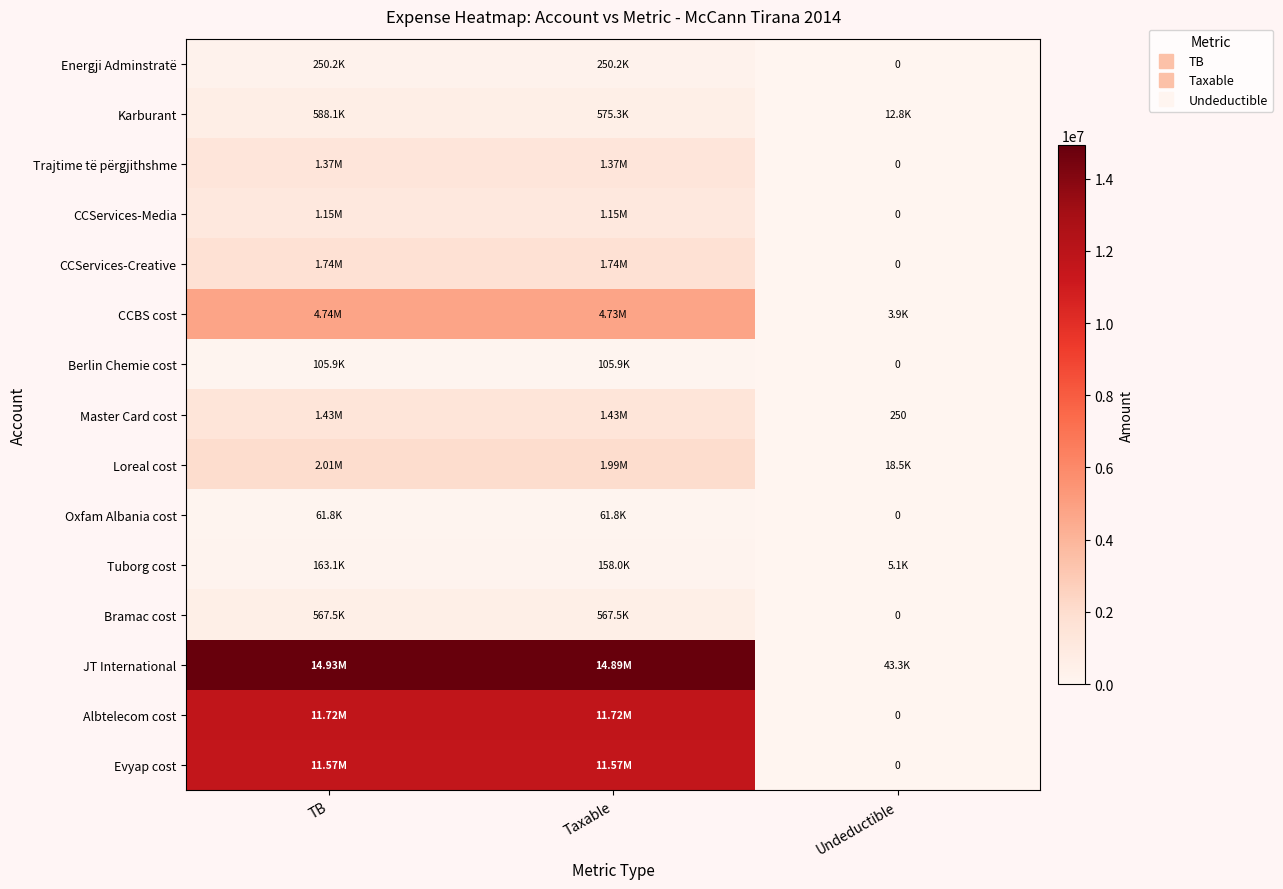

True or false: Oxfam Albania cost has a value of 0.0 at Undeductible.

True